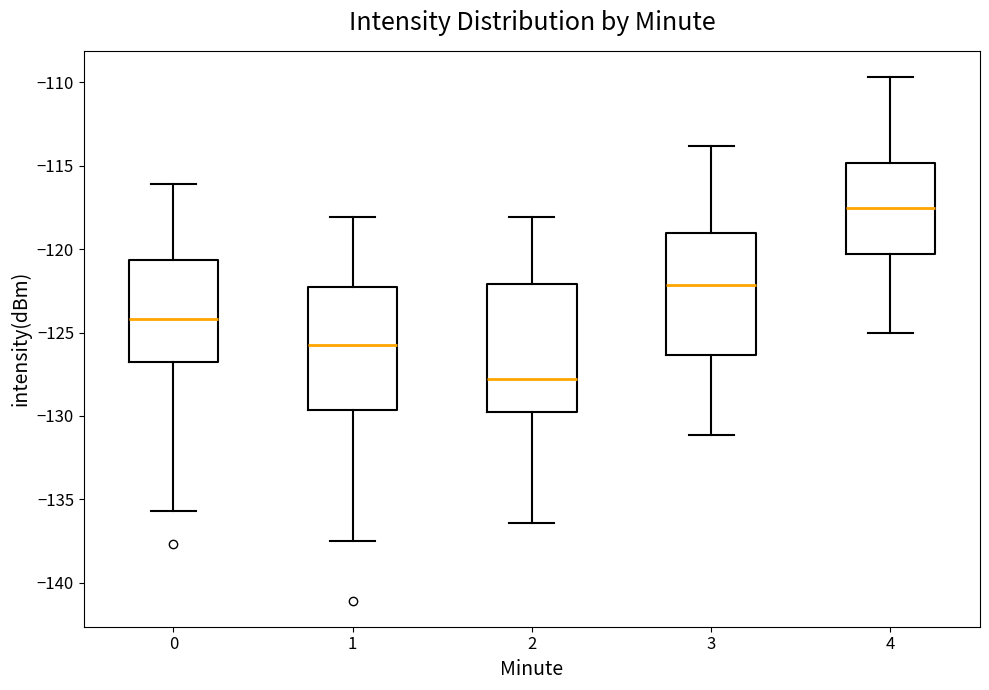

Where does the upper whisker of the box at x = 2 end on the y-axis? The values are not printed on the chart, so give them approximately, as read against the axis.

-118.0